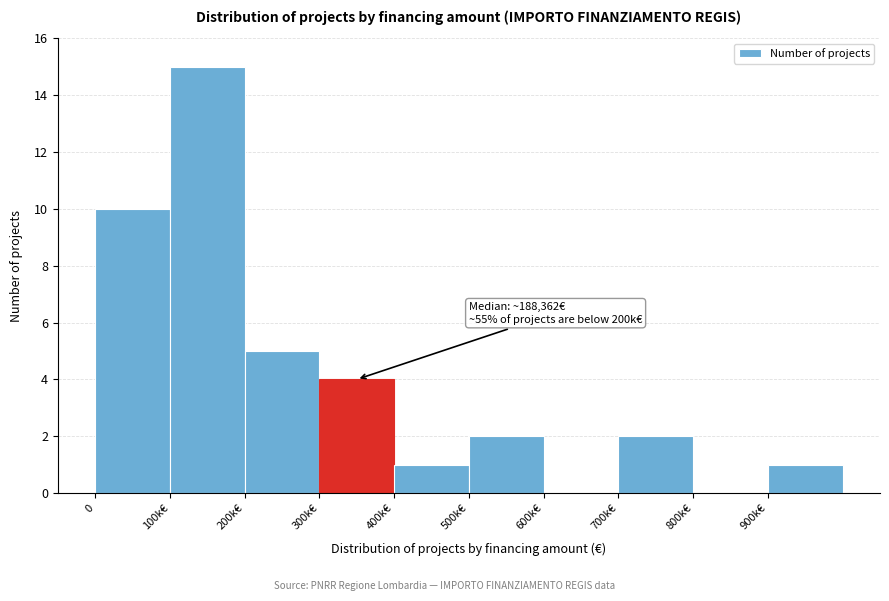

Reading left to right, what are all the values shown in this chart?

0=10	100k€=15	200k€=5	300k€=4	400k€=1	500k€=2	600k€=0	700k€=2	800k€=0	900k€=1